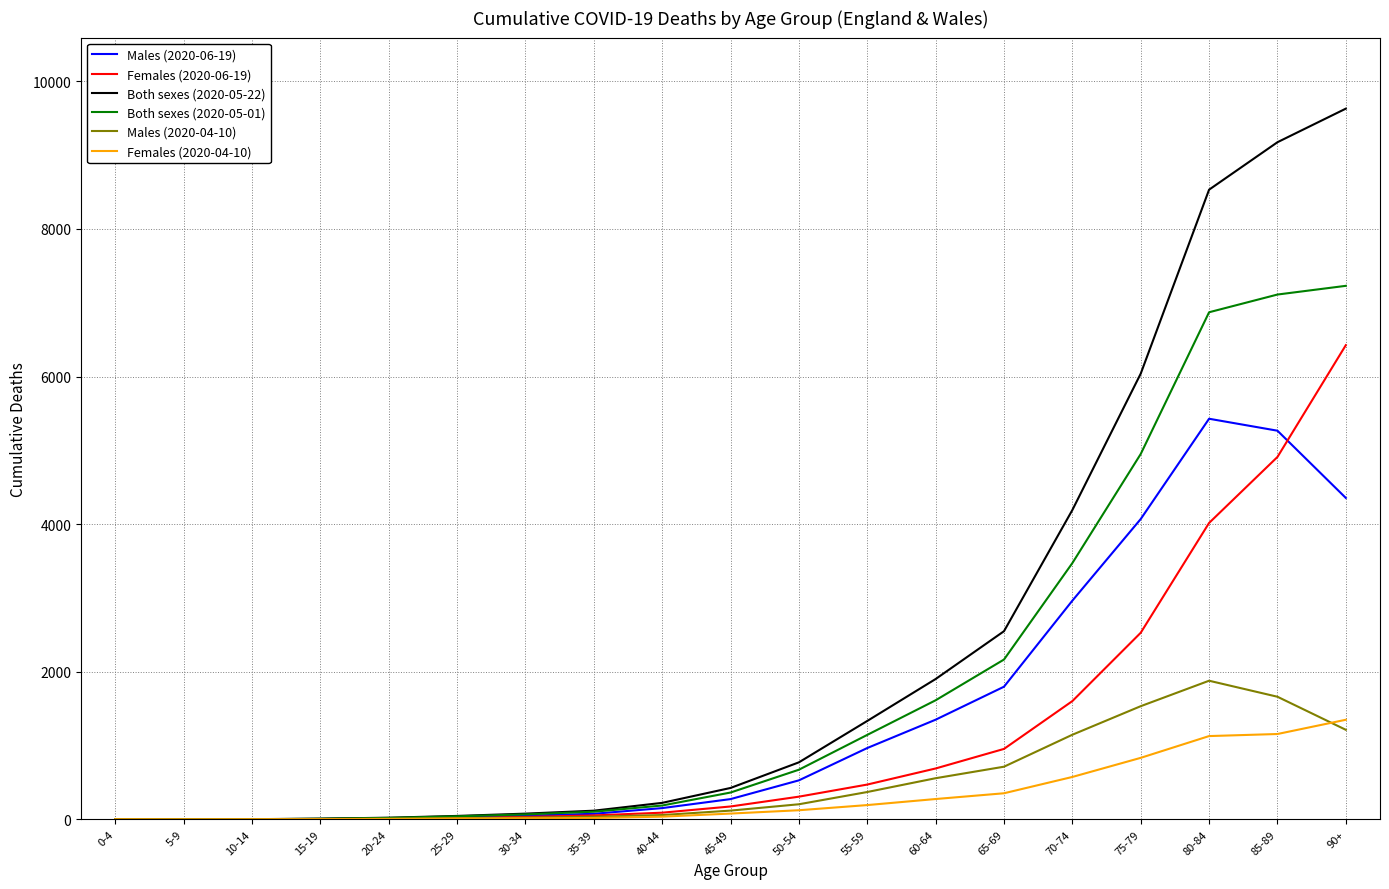

The value of Males (2020-04-10) at 70-74 is 1146. True or false?

True